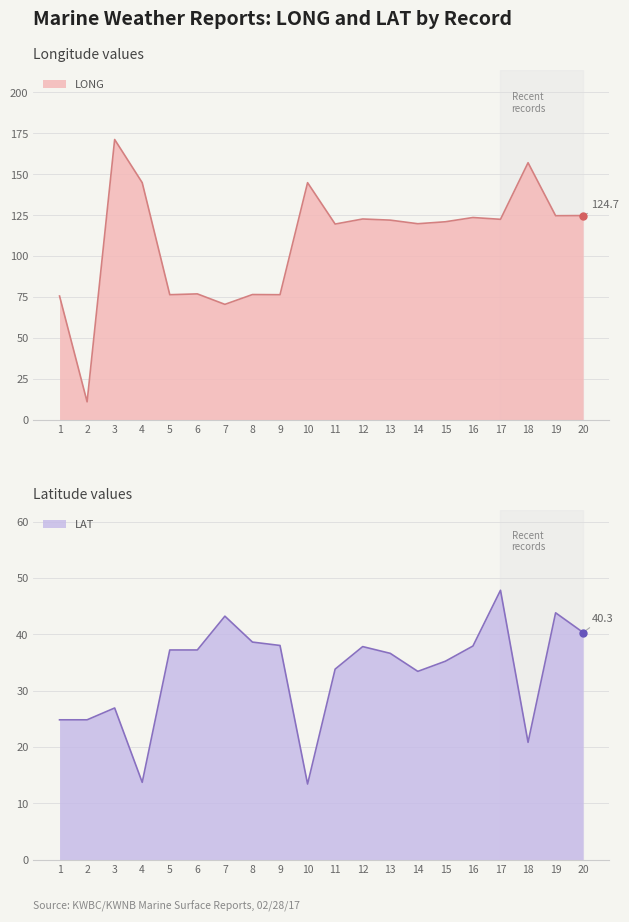

At how many categories does at least one series exceed 38?

19